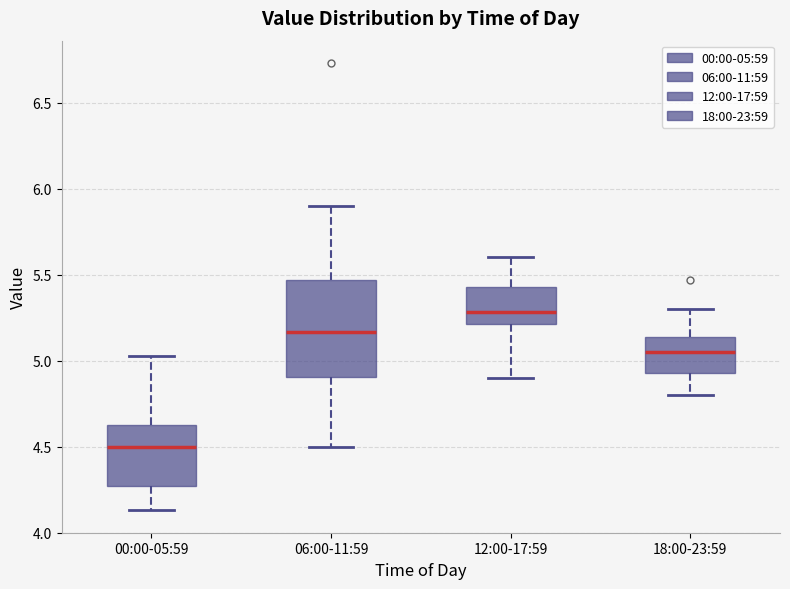

Where does the upper whisker of the box for 18:00-23:59 end on the y-axis? The values are not printed on the chart, so give them approximately, as read against the axis.

5.30